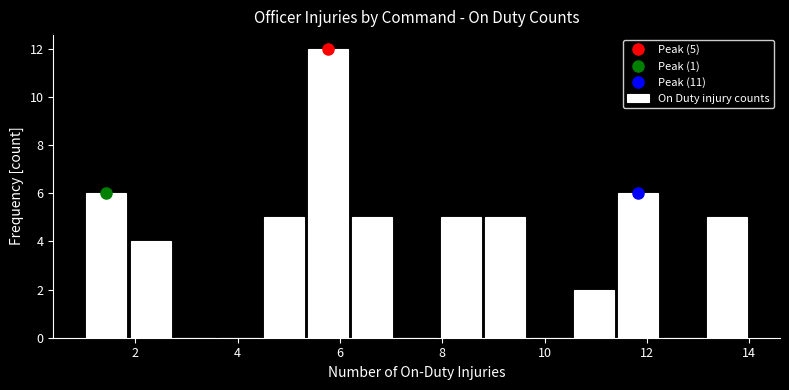

Over which range of the x-axis is the bar tallest?

5.4 to 6.2